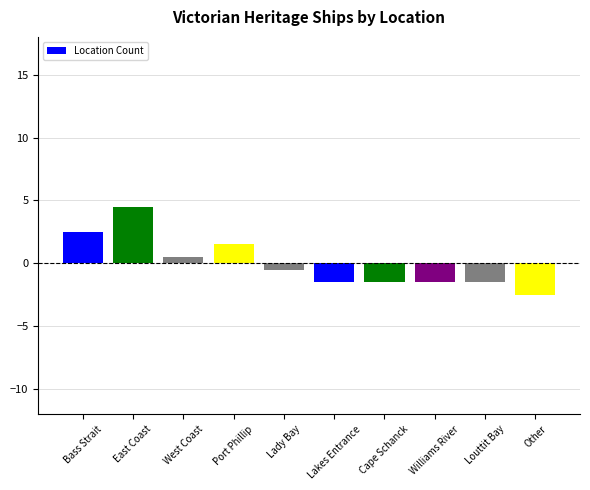

Reading left to right, extract all data points from this chart.

Bass Strait=2.5	East Coast=4.5	West Coast=0.5	Port Phillip=1.5	Lady Bay=-0.5	Lakes Entrance=-1.5	Cape Schanck=-1.5	Williams River=-1.5	Louttit Bay=-1.5	Other=-2.5